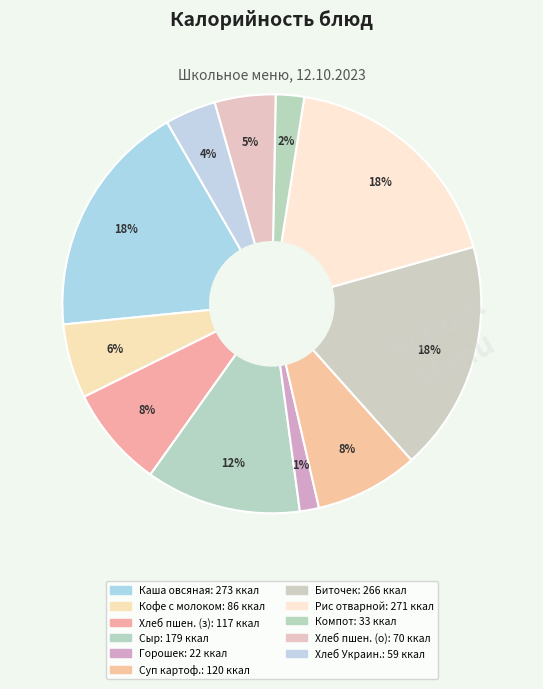

Which category has the smallest portion of the pie?

Горошек зеленый